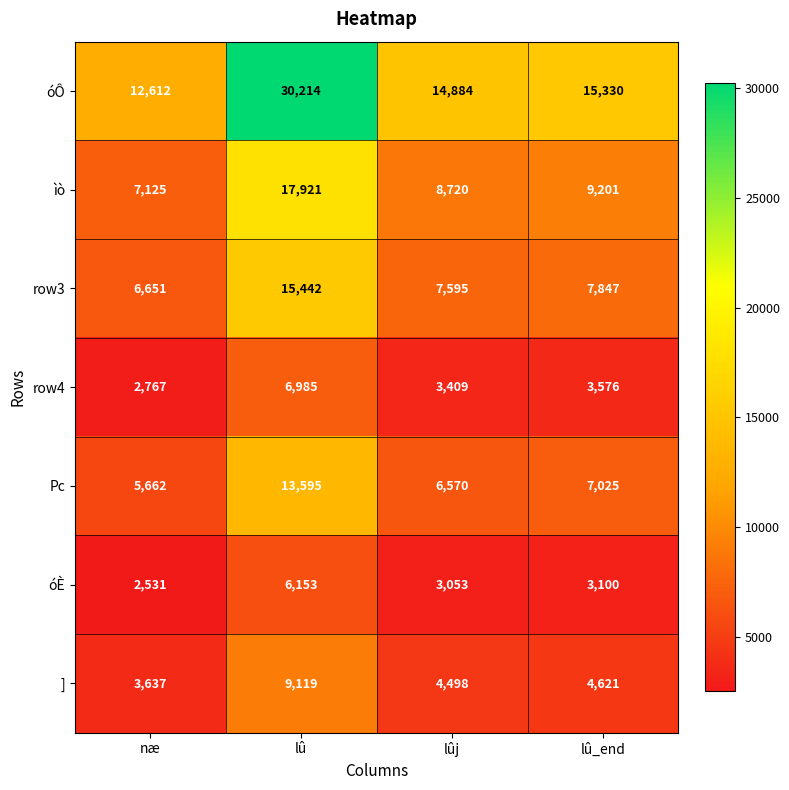

At which label does óÔ first exceed 15330?

lû